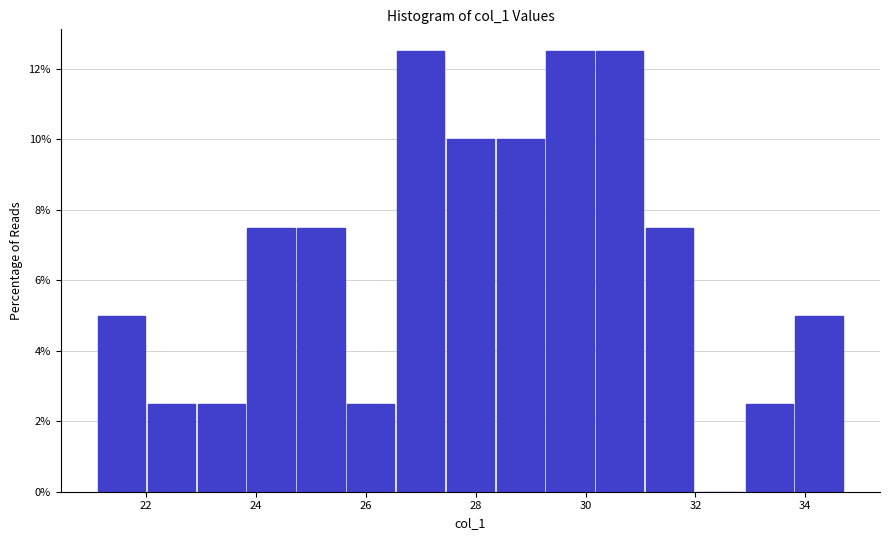

Reading left to right, transcribe this chart: for each bar, give the range it covers on the x-axis and its height. Neither the bar edges nor the heights are printed on the chart, so give them approximately, as read against the axes.

21.2 to 22.0: 5.0
22.0 to 23.0: 2.6
23.0 to 23.8: 2.6
23.8 to 24.8: 7.6
24.8 to 25.6: 7.6
25.6 to 26.6: 2.6
26.6 to 27.4: 12.6
27.4 to 28.4: 10.0
28.4 to 29.2: 10.0
29.2 to 30.2: 12.6
30.2 to 31.0: 12.6
31.0 to 32.0: 7.6
32.0 to 32.8: 0
32.8 to 33.8: 2.6
33.8 to 34.8: 5.0